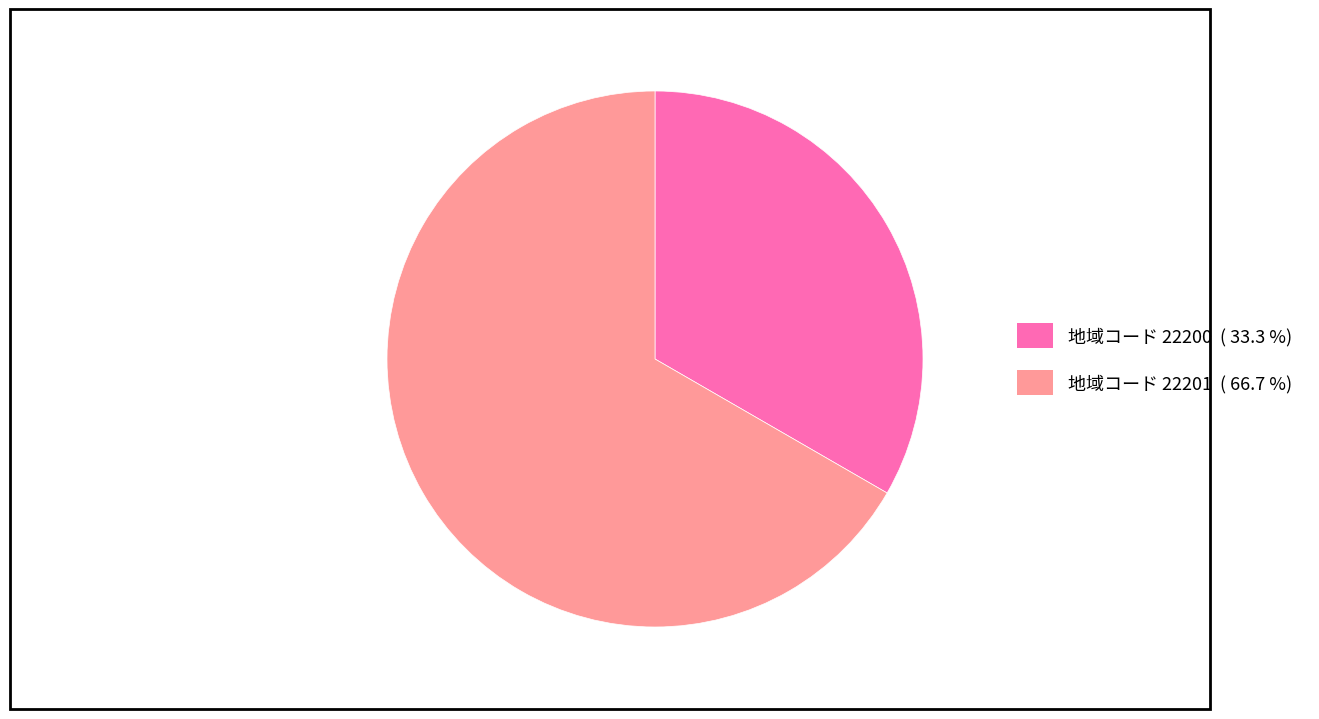

Is there any slice that represents more than half of the pie?

Yes